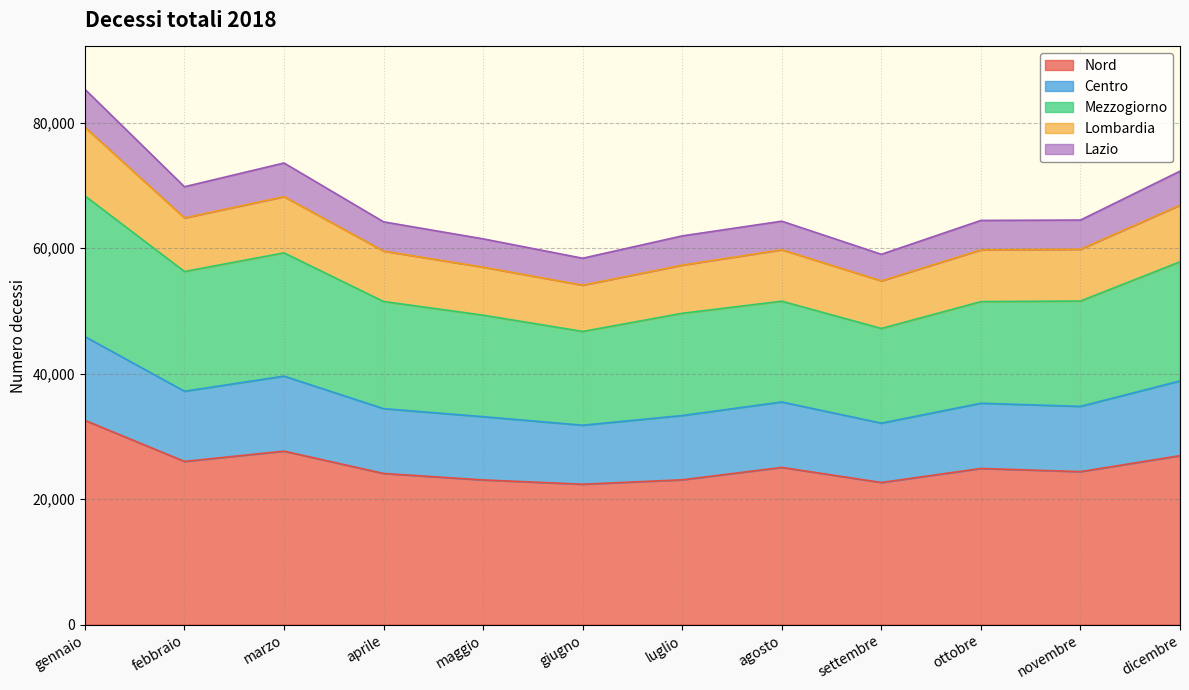

What is the difference between the Nord values at agosto and gennaio?

7499